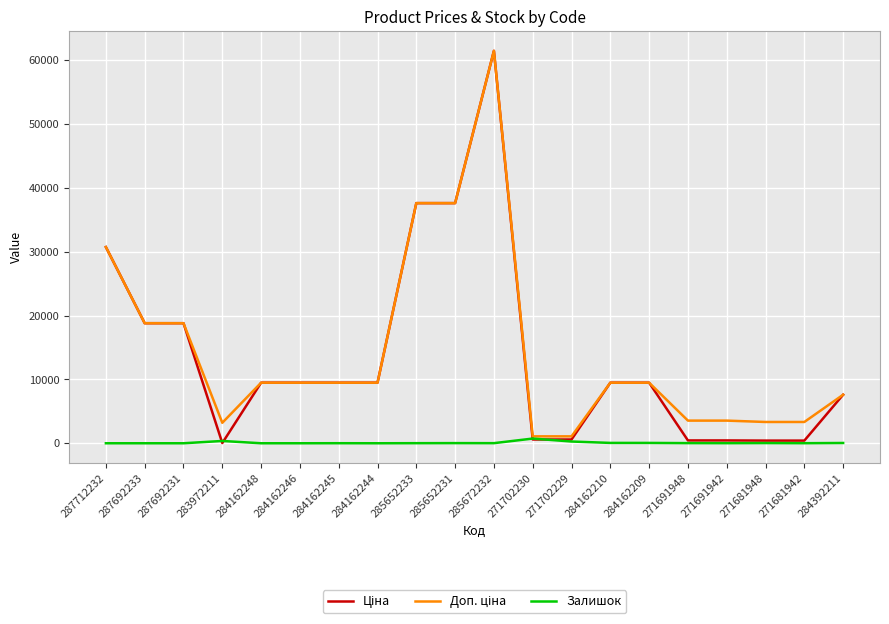

What is the total value across all series at 287692233?

37593.6